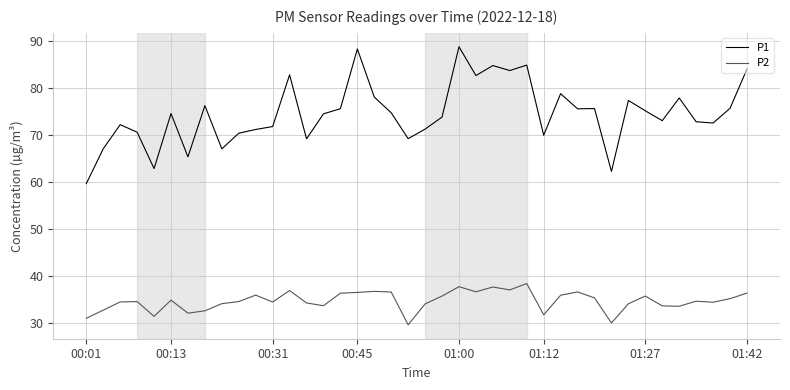

What is the highest value of the P2 series?

38.4